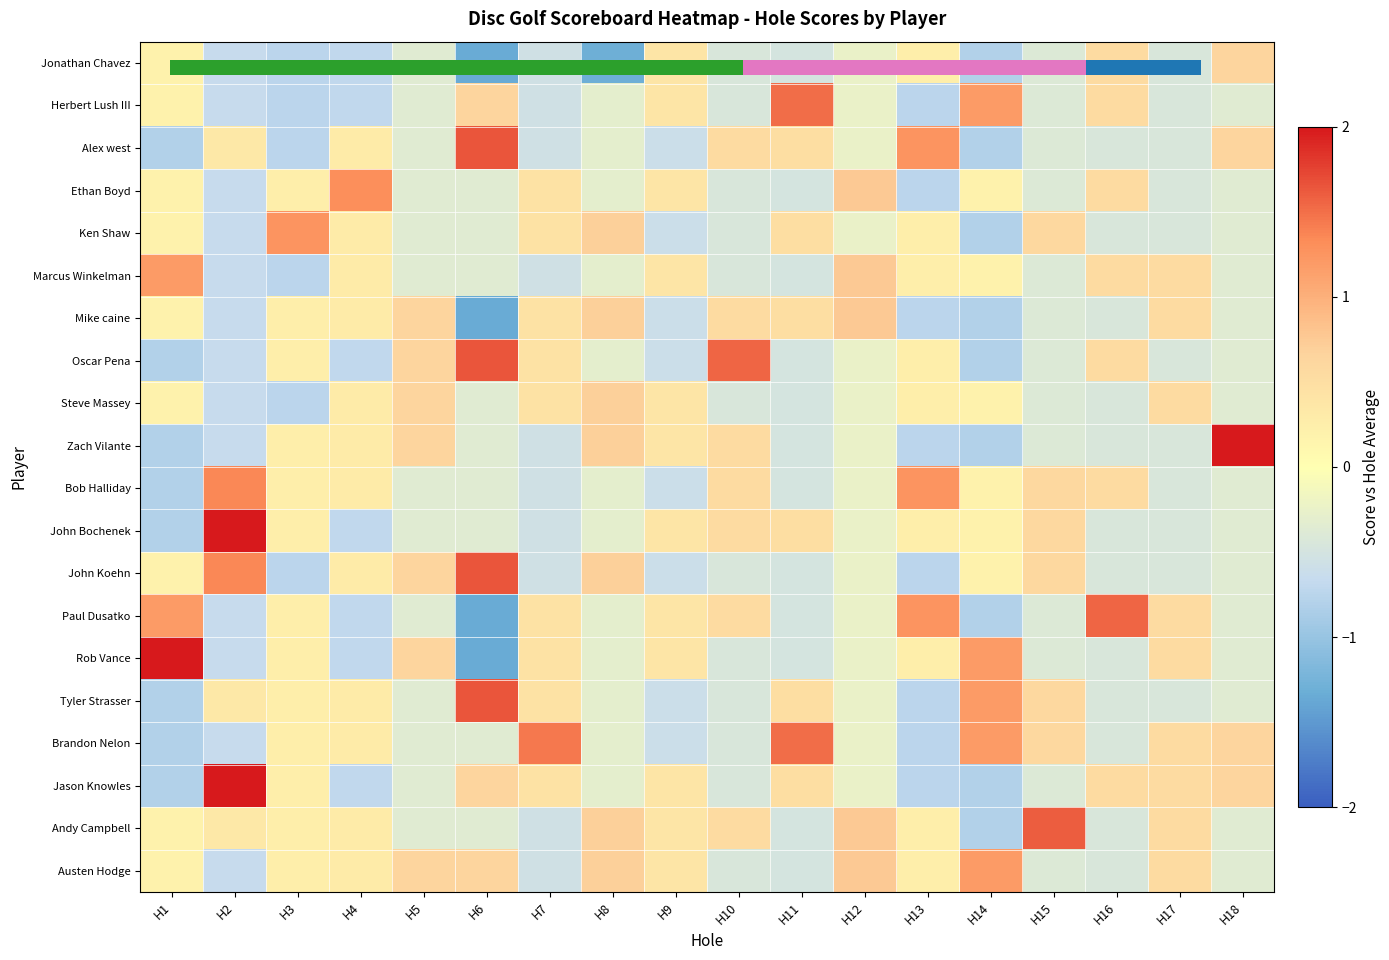

What is the sum of all Jason Knowles values?

1.5